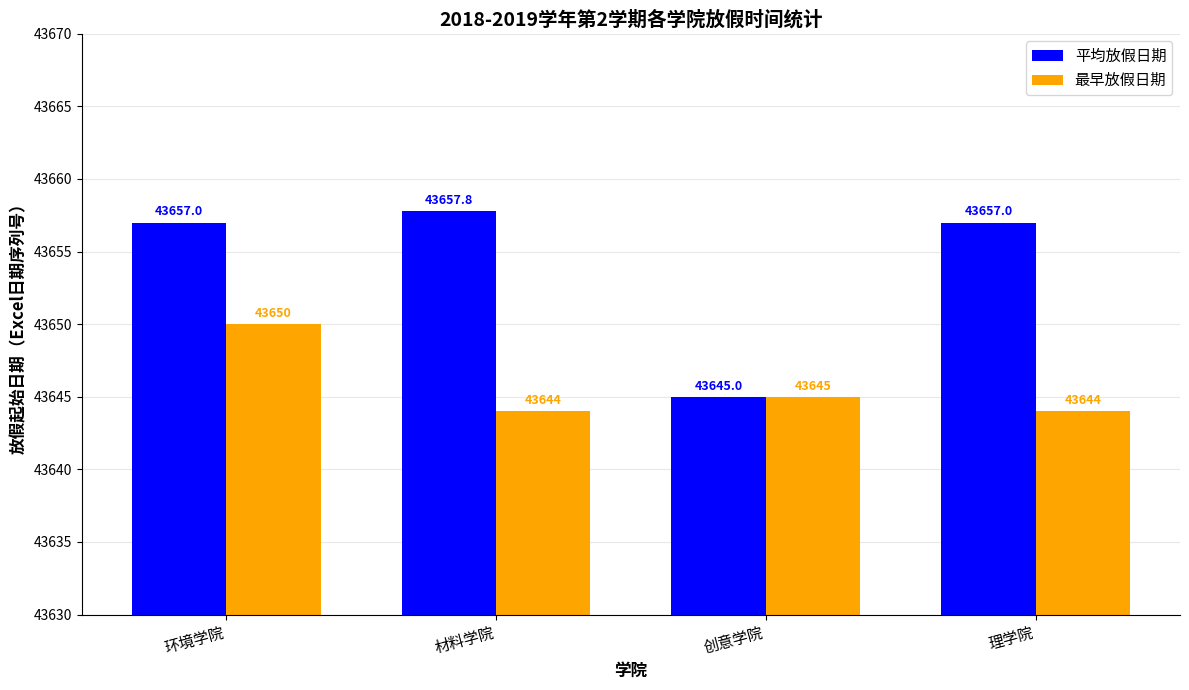

What are all the series names shown in the legend?

平均放假日期, 最早放假日期